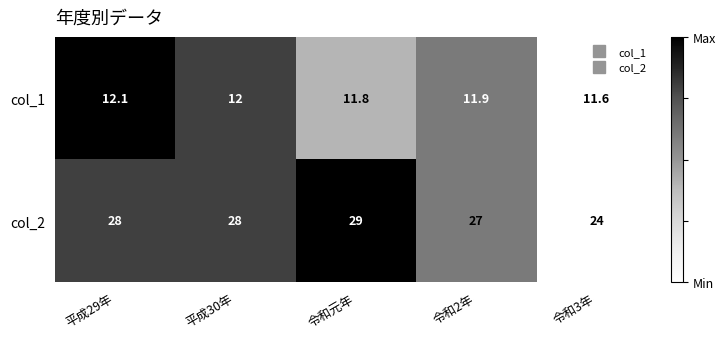

List the series in order of their peak value, lowest first.

col_1, col_2